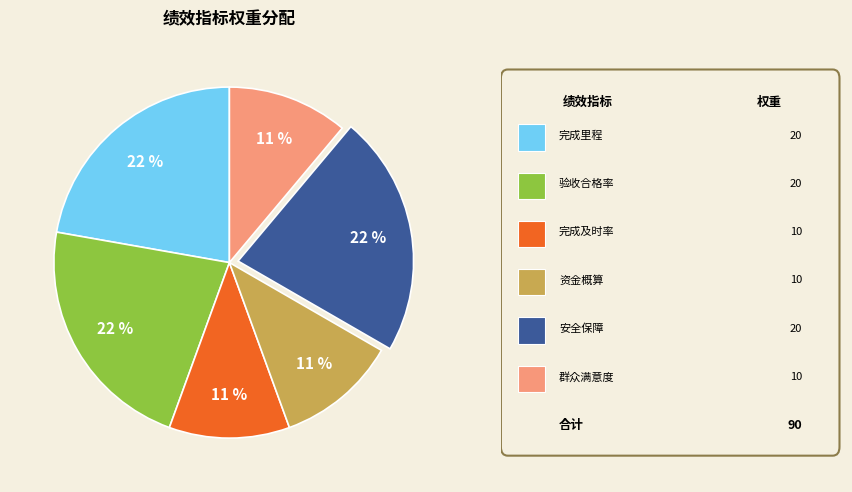

Does any single category account for the majority?

No